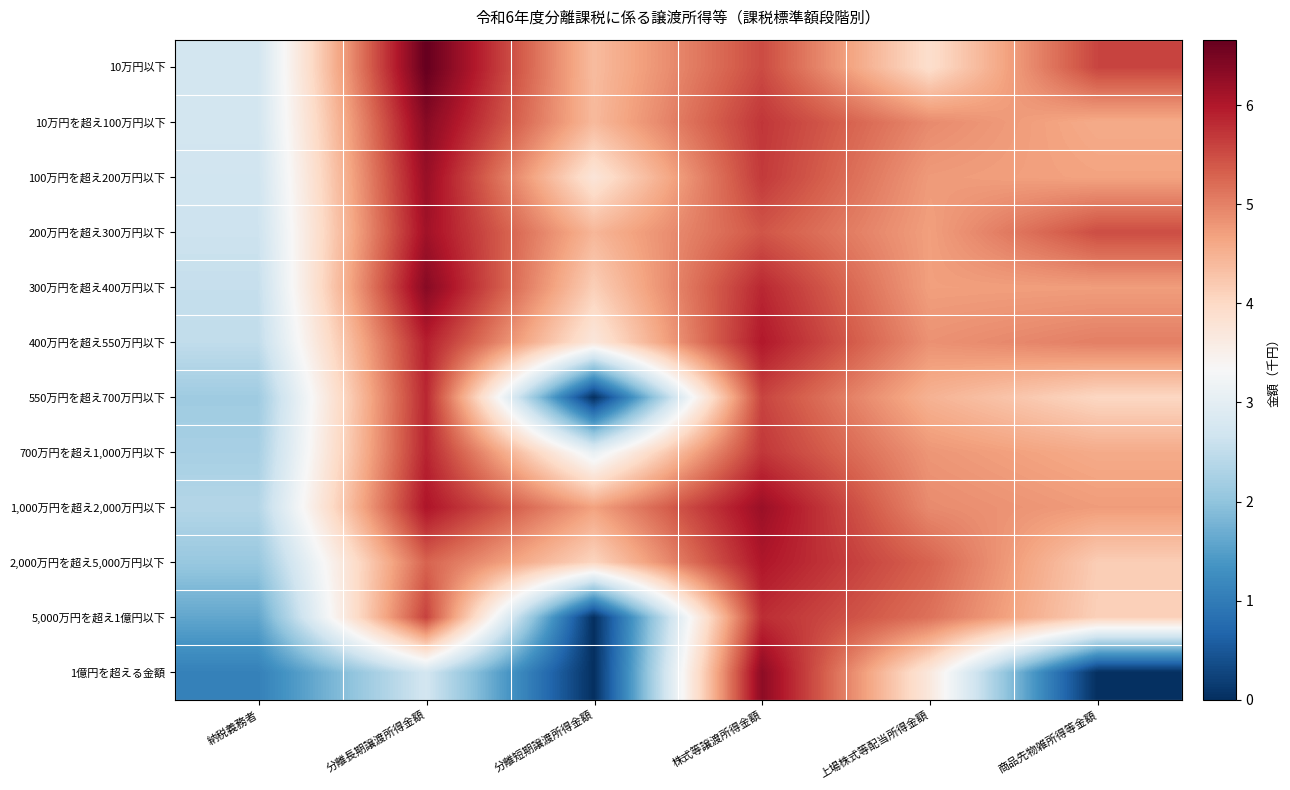

Between 納税義務者 and 上場株式等配当所得金額, which series saw the biggest shift?

5,000万円を超え1億円以下